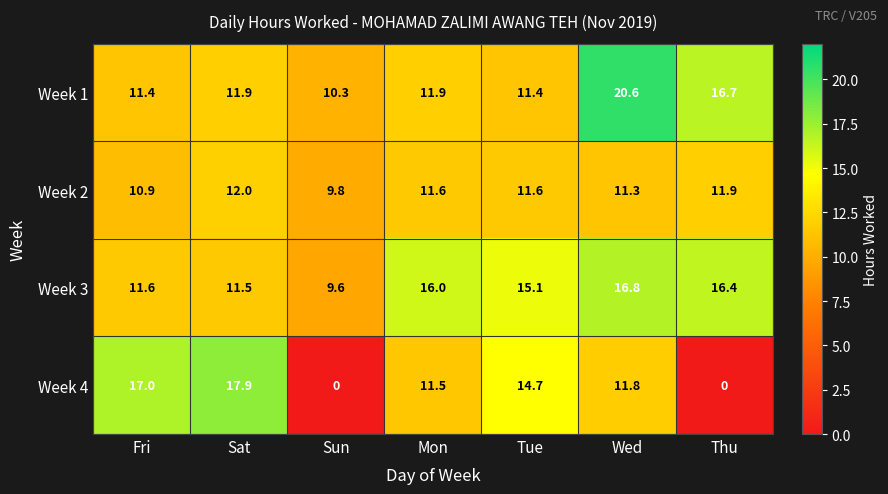

How many distinct data groups are displayed?

4